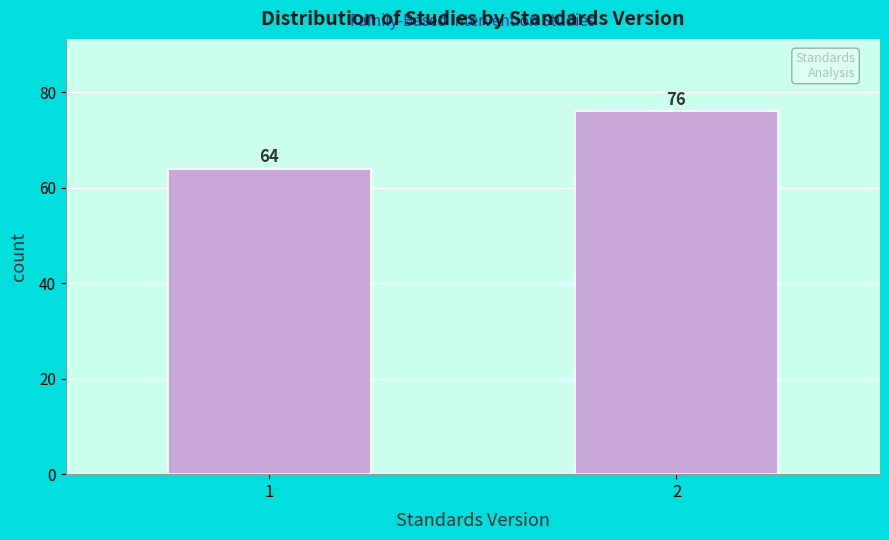

Reading right to left, extract all data points from this chart.

76	64